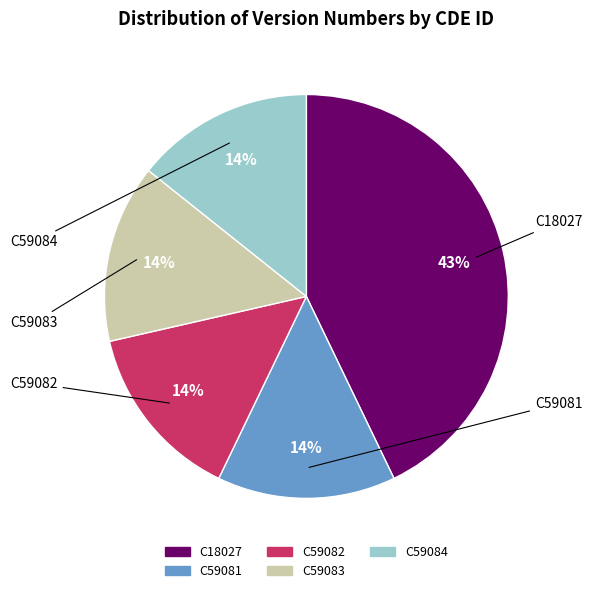

True or false: C59084 accounts for 8% of the total.

False